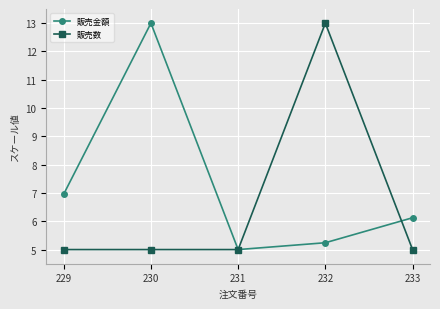

What is the difference between the maximum and minimum values in the 販売金額 series?

8.0